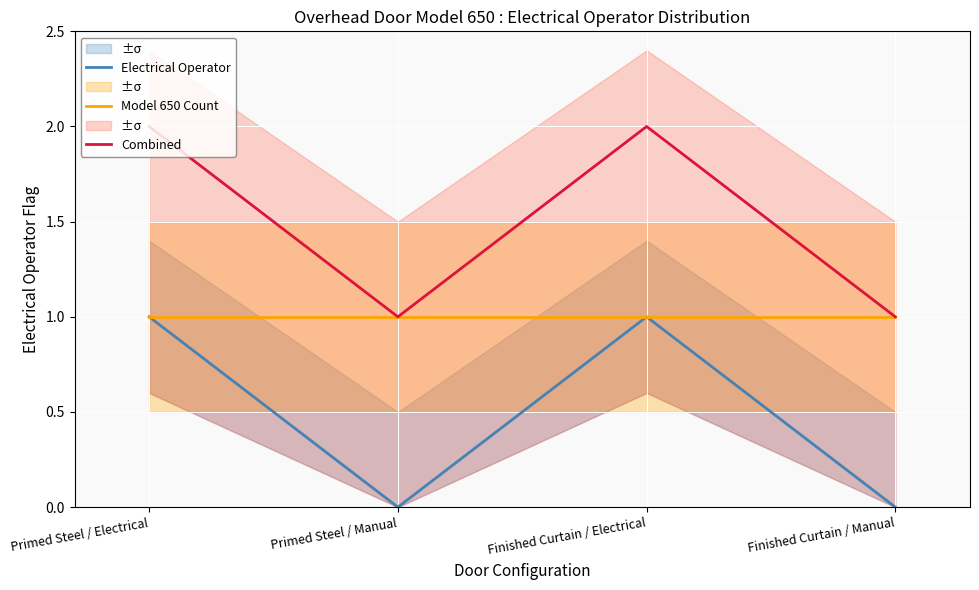

True or false: Electrical Operator and Combined cross at least once.

False